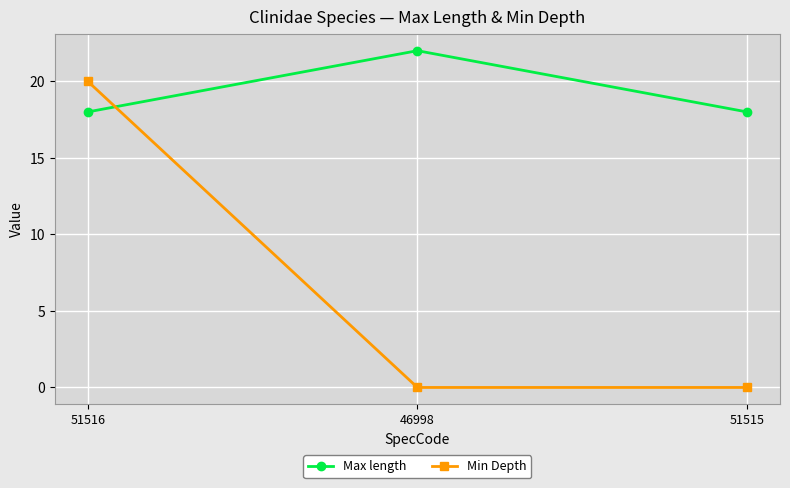

At which category is the sum across all series the highest?

51516